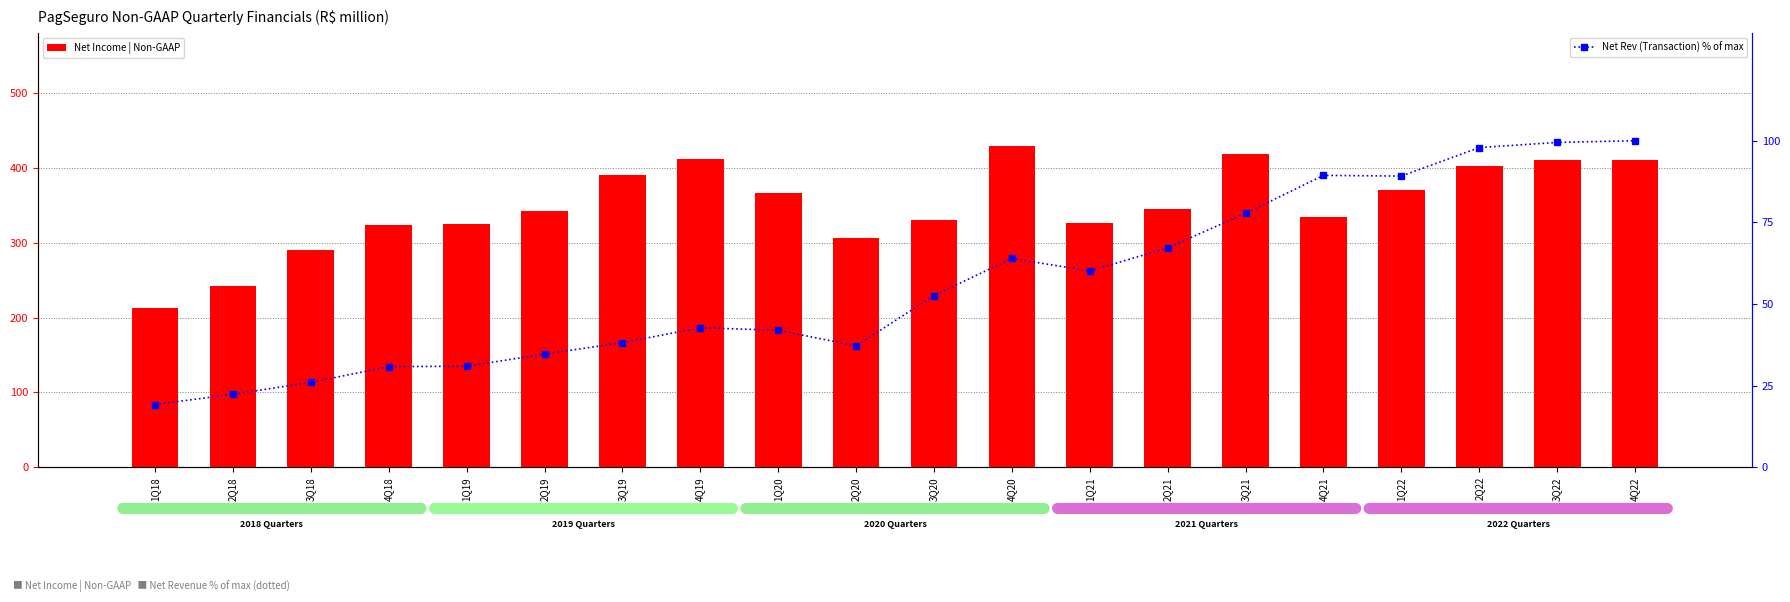

At which category is the sum across all series the highest?

4Q22